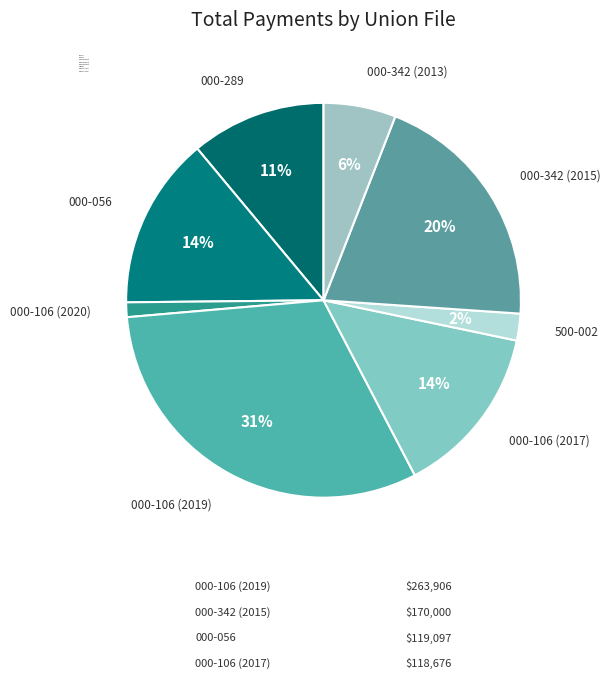

How many segments does this pie chart have?

8